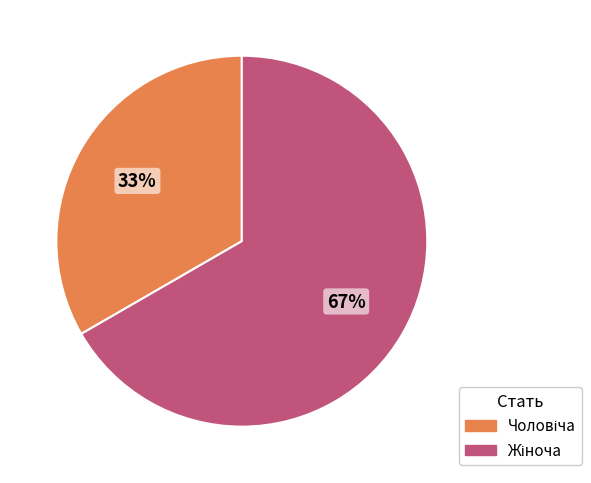

To the nearest percent, what is the average slice percentage?

50%